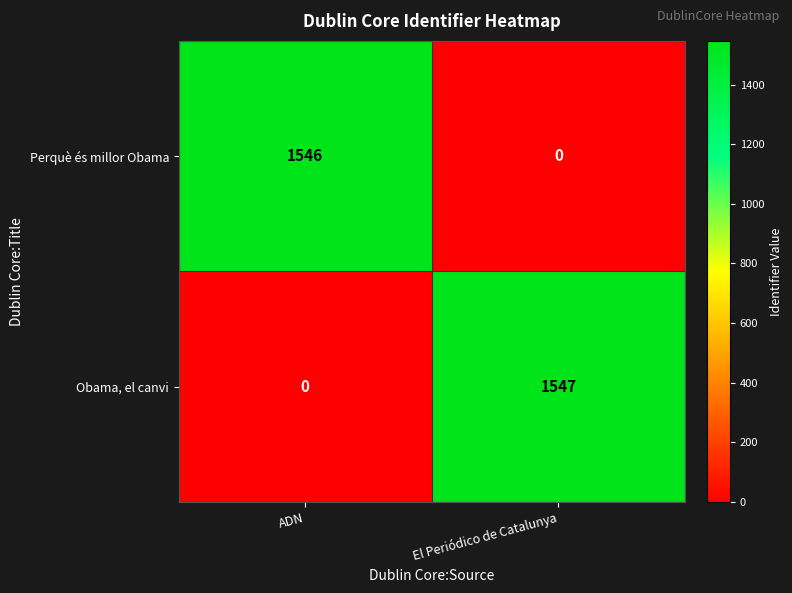

Rank the series by their average value, from lowest to highest.

Perquè és millor Obama, Obama, el canvi